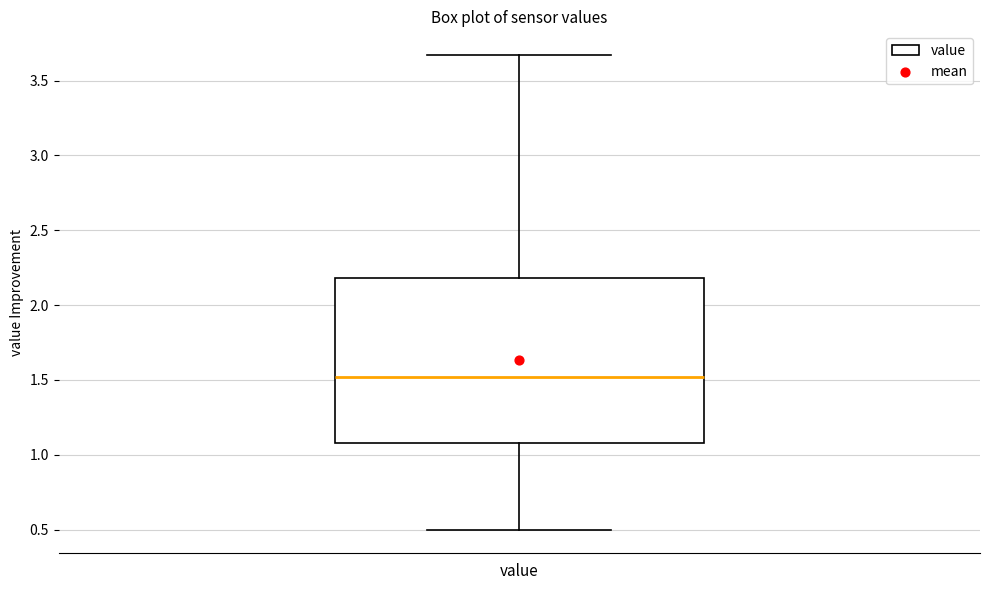

Read this box plot against the y-axis: the position of the median line, the range covered by the box, and the ends of both whiskers. The values are not printed on the chart, so give them approximately, as read against the axis.

median 1.50, box 1.10 to 2.20, whiskers 0.50 to 3.65